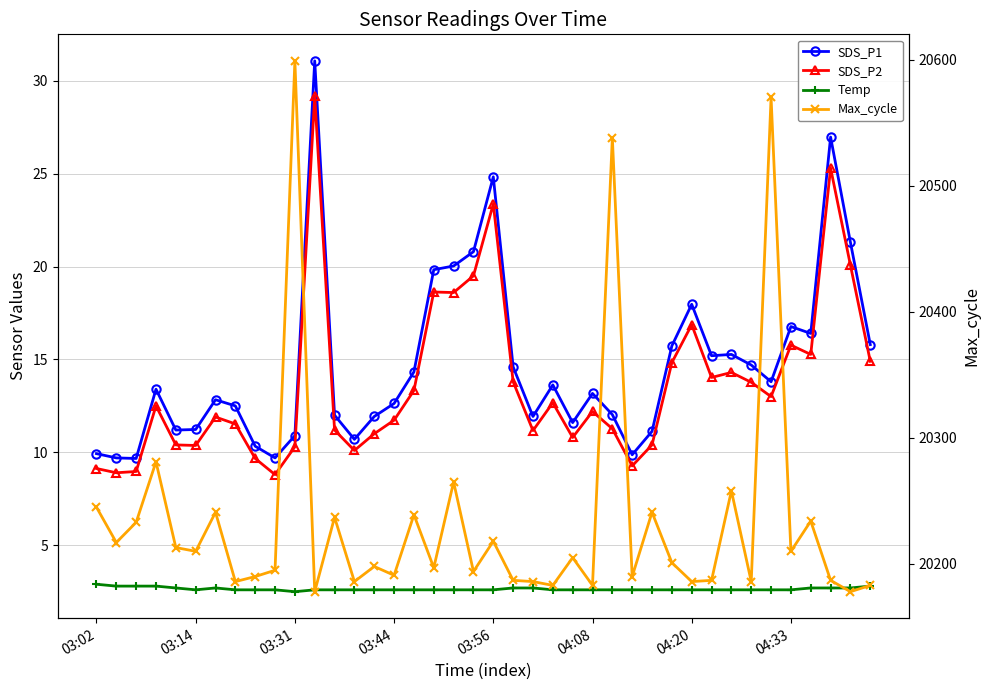

The Temp series shows 4.6 at 8. True or false?

False